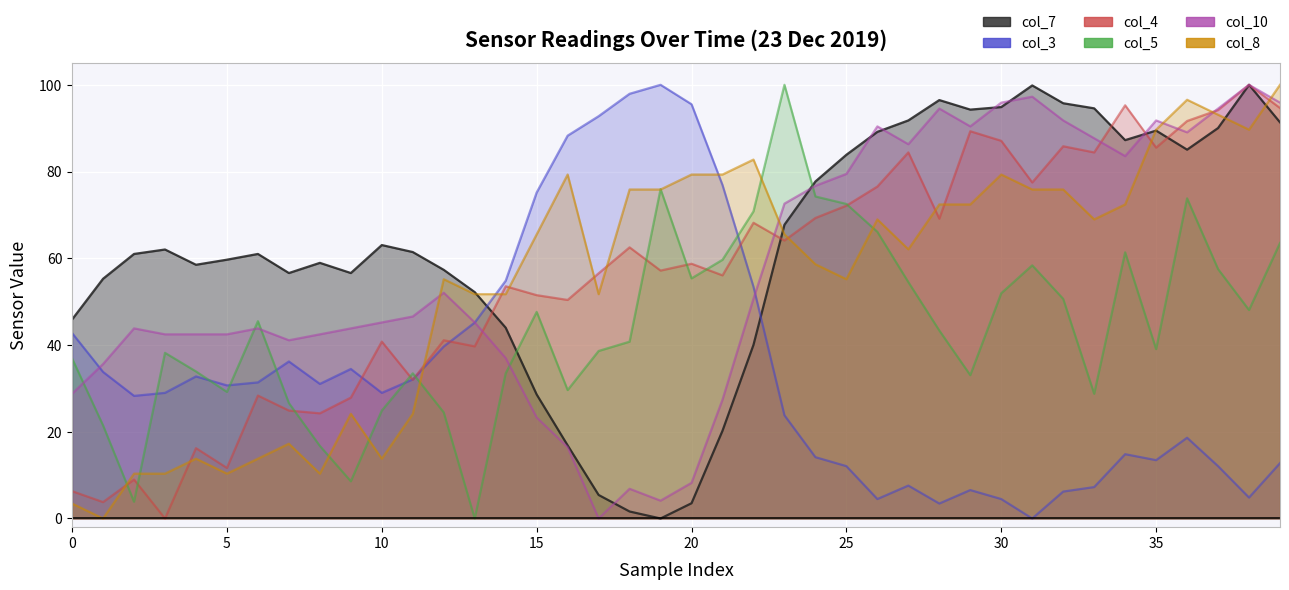

Is the value of col_5 at 11 greater than the value of col_3 at 10?

Yes